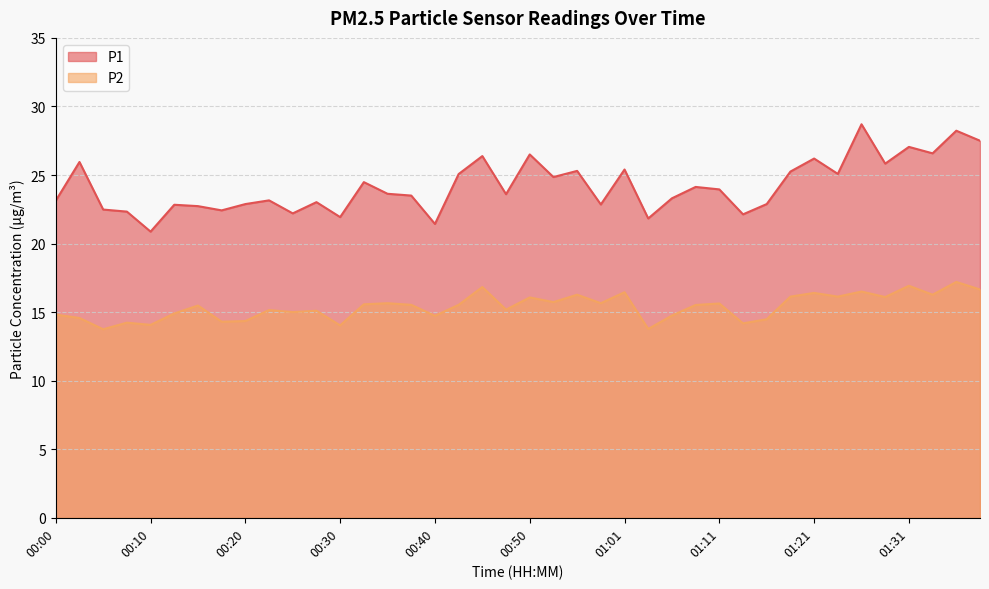

How many lines are shown in the chart?

2